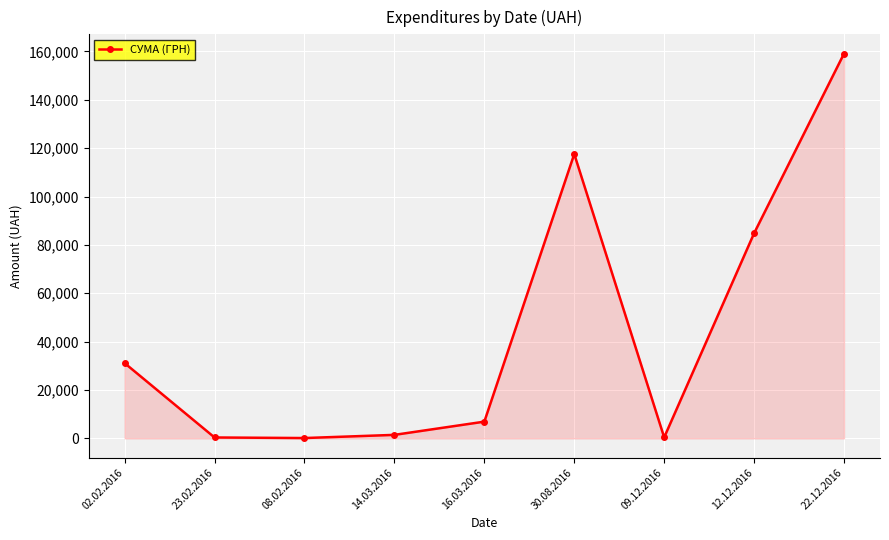

What is the smallest value displayed?

135.7